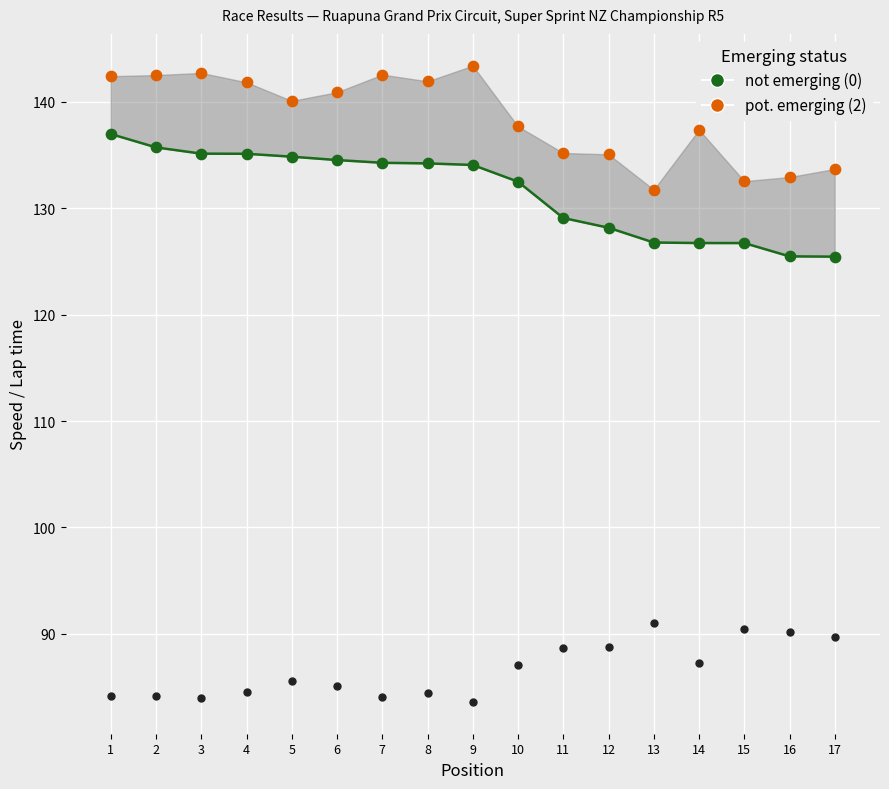

Which series has the largest total across all categories?

pot. emerging (2)